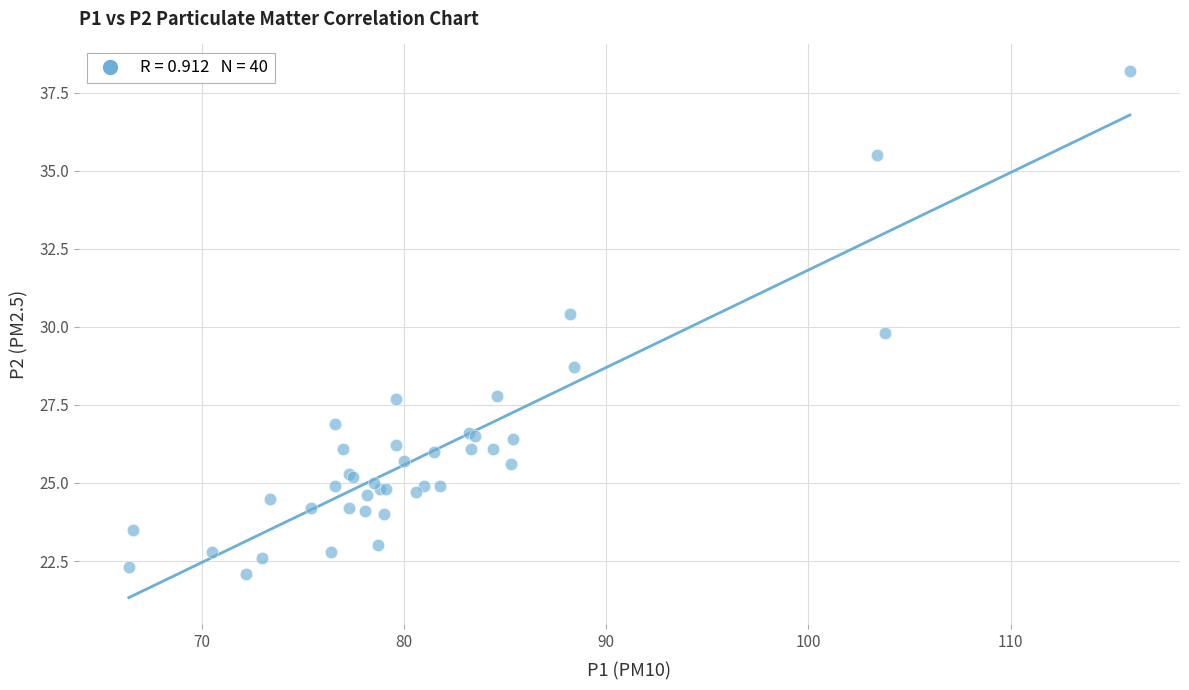

What Y value in the scatter plot is closest to 30?

29.8